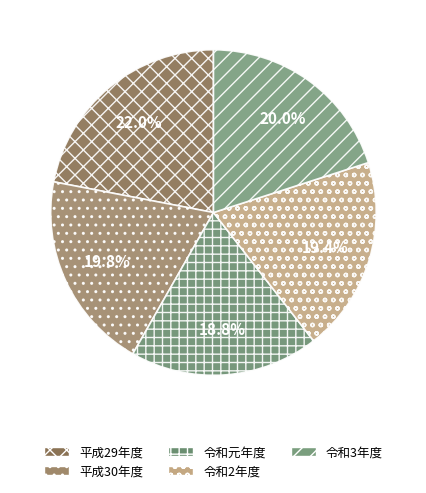

To the nearest percent, what portion does 令和元年度 represent?

19%